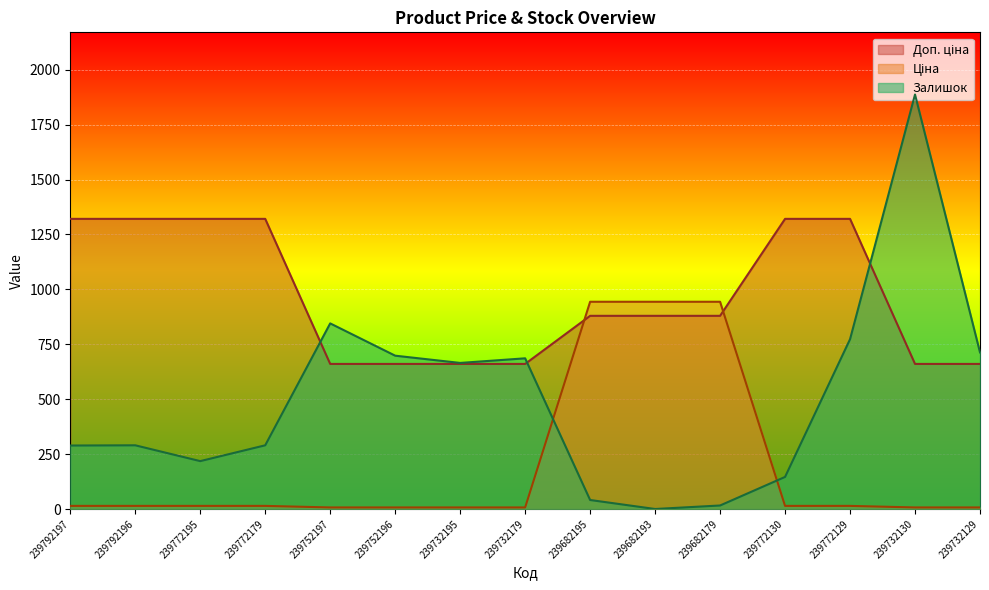

How many lines are shown in the chart?

3